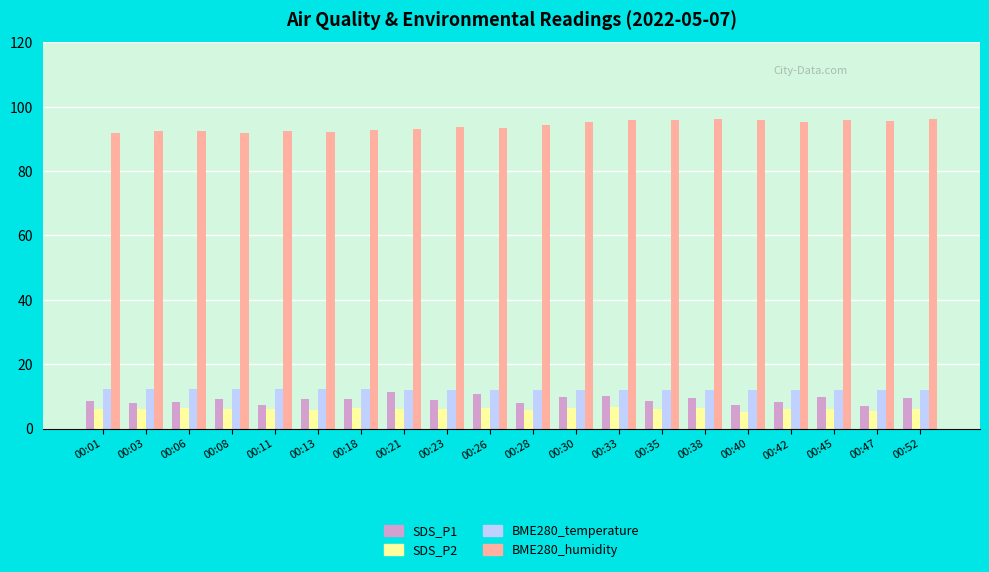

Is the value of SDS_P1 at 00:40 greater than the value of BME280_temperature at 00:30?

No